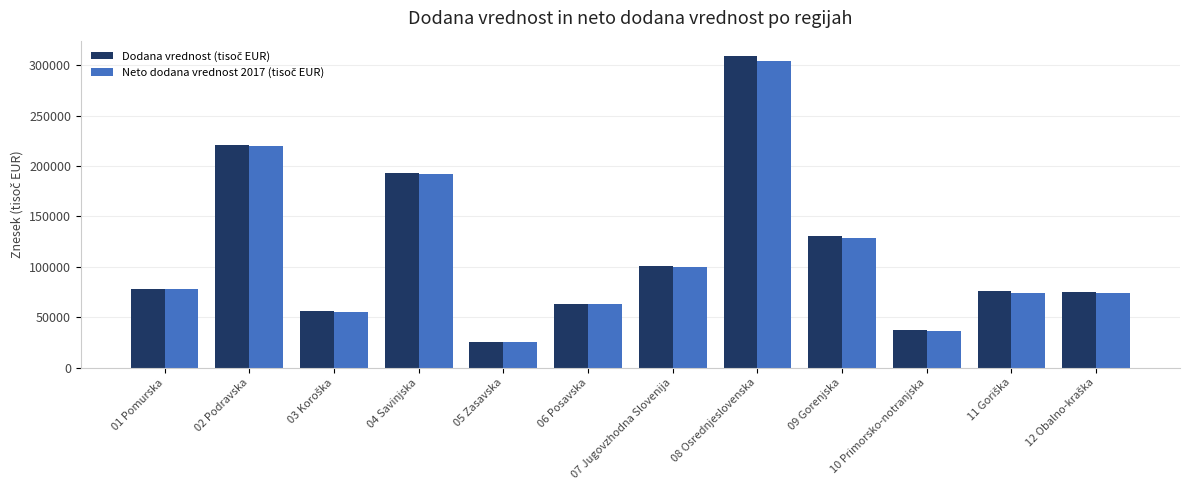

Which label corresponds to the largest value in the chart?

08 Osrednjeslovenska